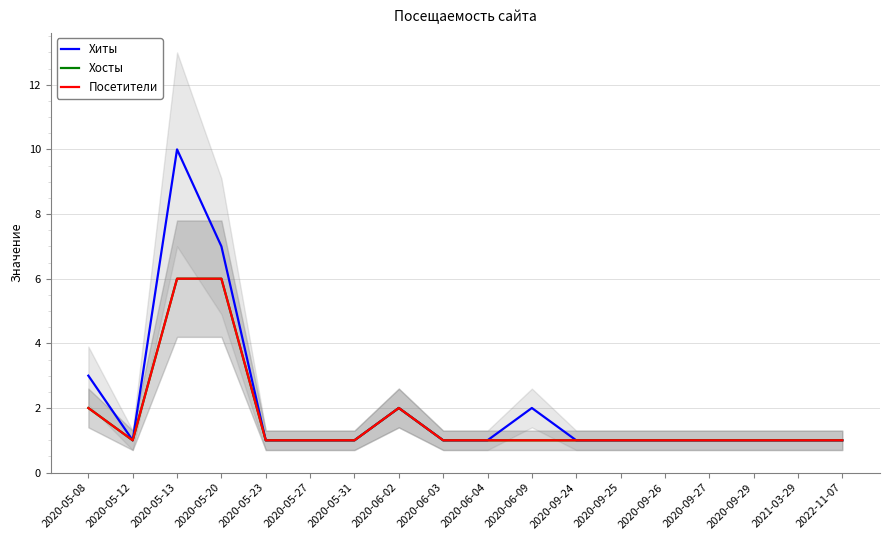

What is the maximum value shown in the chart?

10